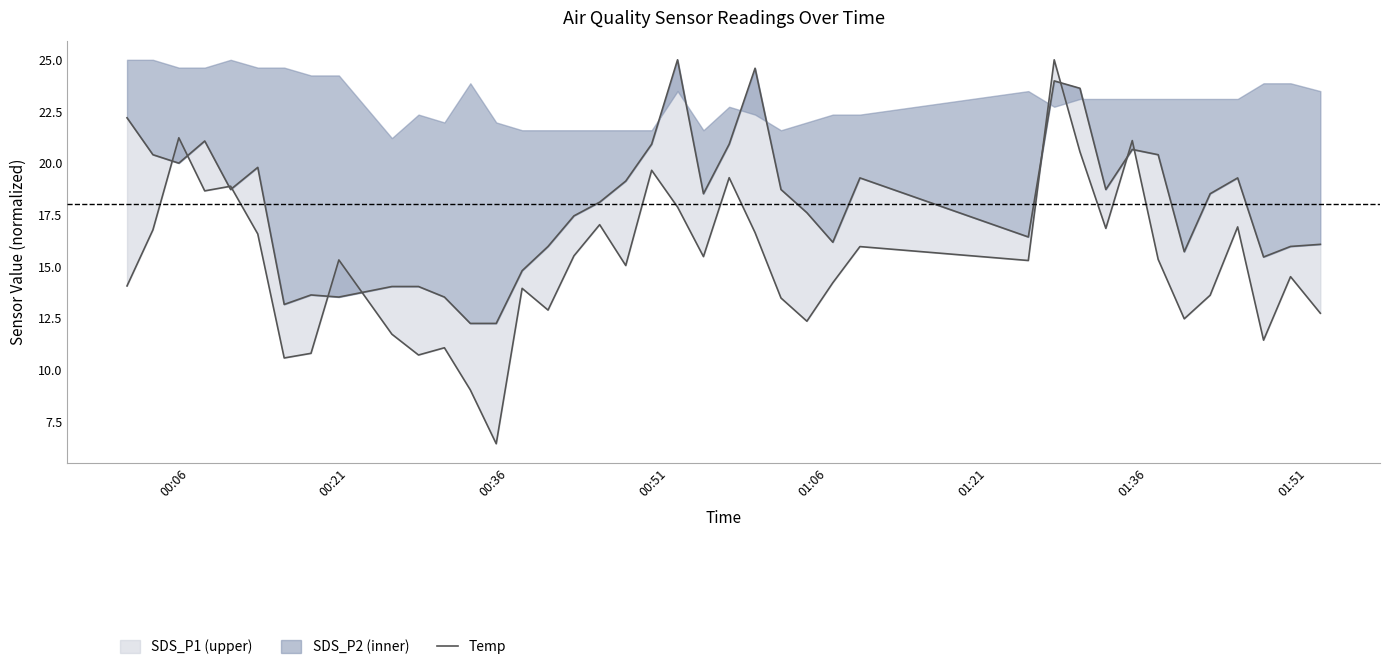

What is the average value?

15.2